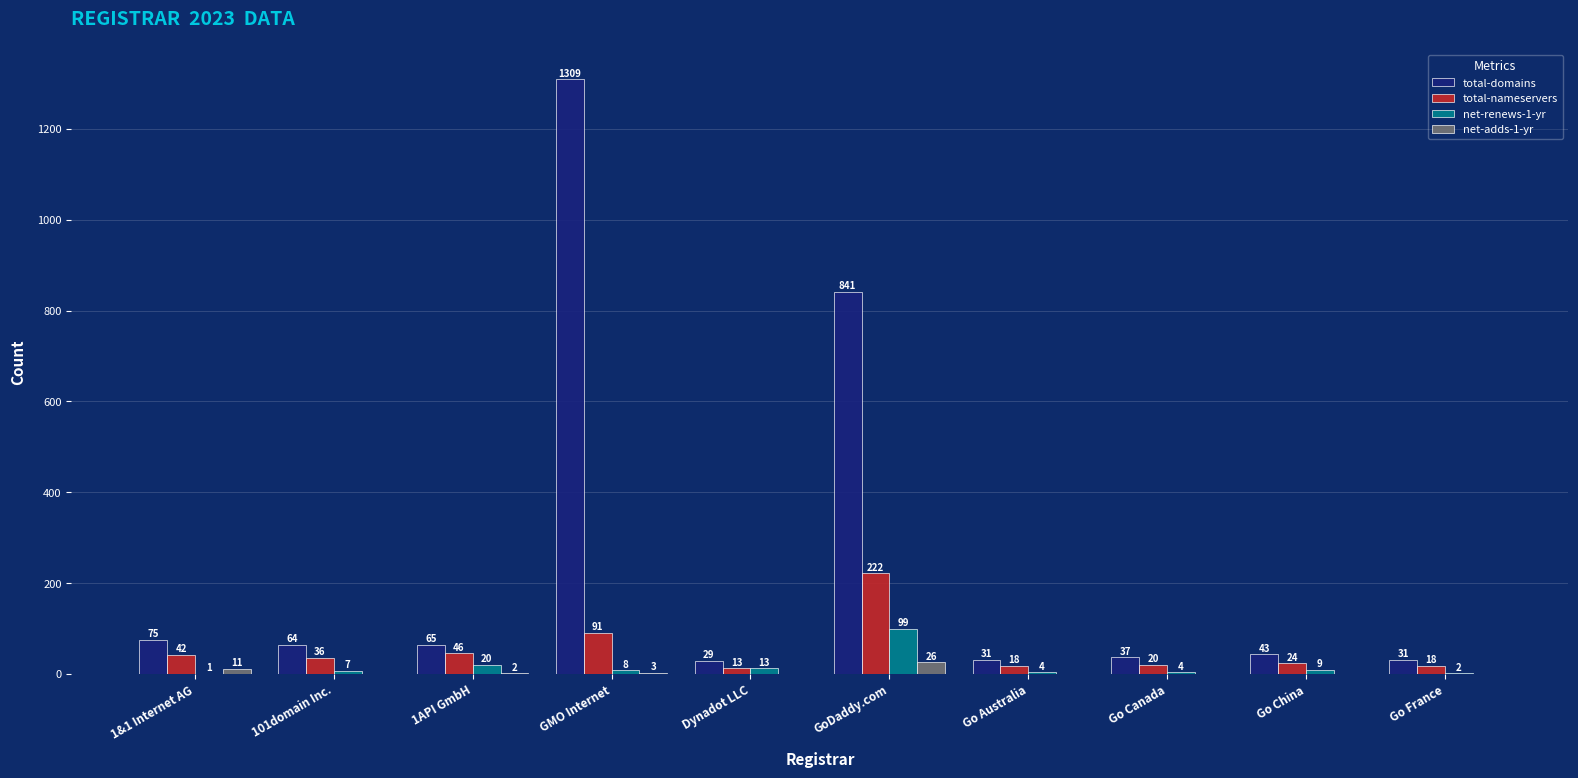

Which category has the highest value across all series?

GMO Internet